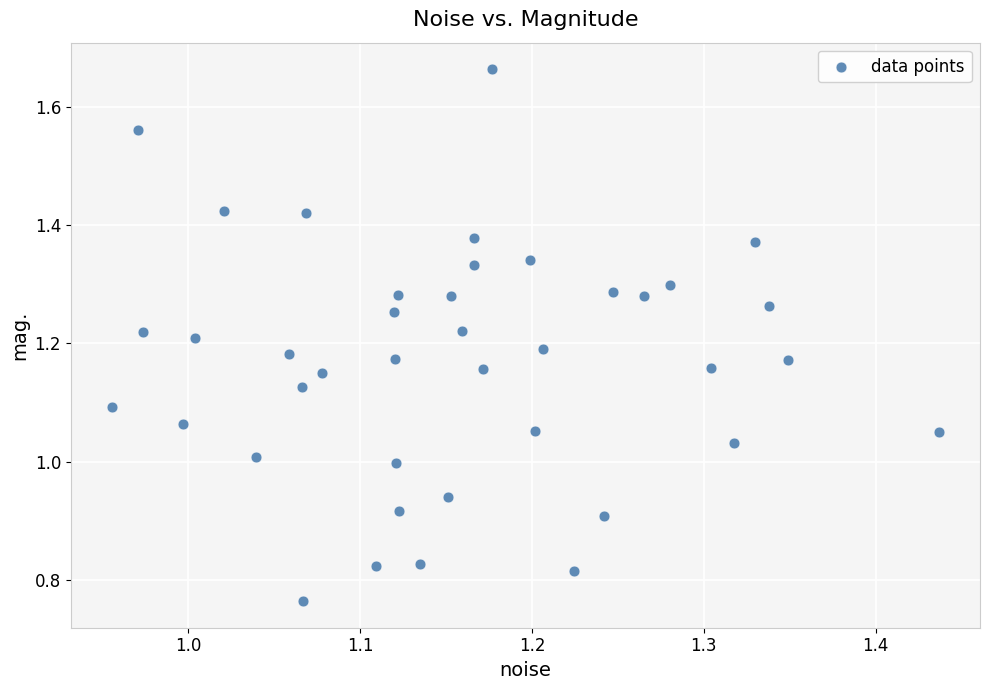

What is the range of X values (max minus min)?

0.5